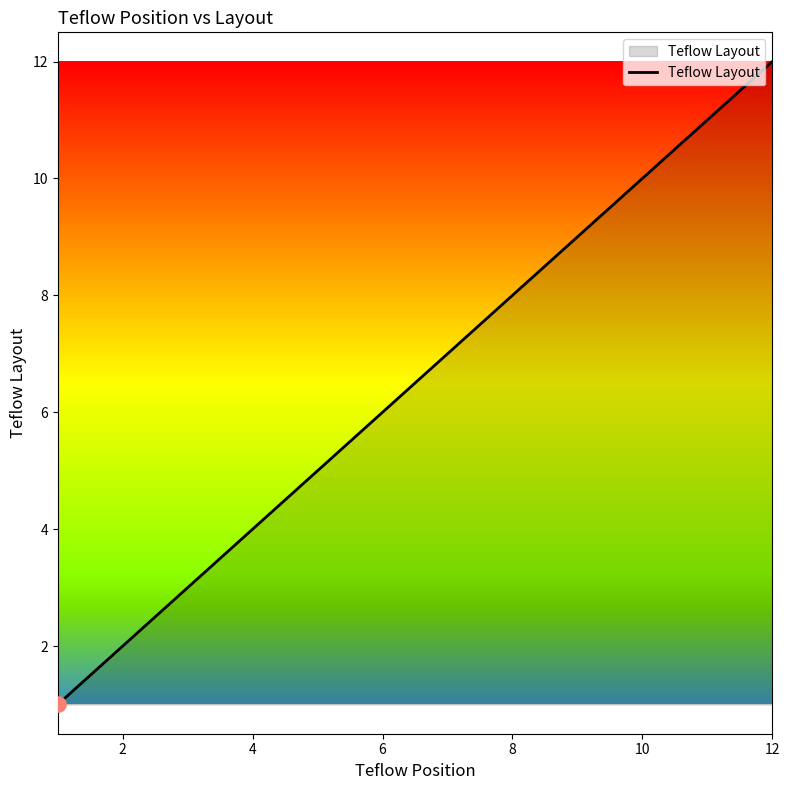

What is the difference between the maximum and minimum values?

11